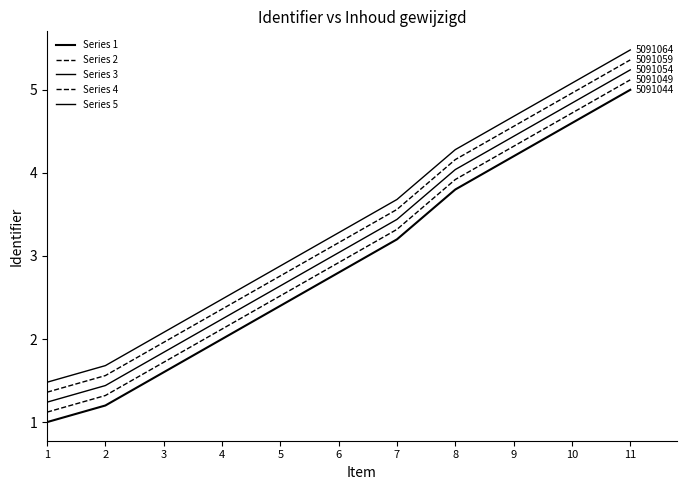

Which category has the highest value in the Series 1 series?

11